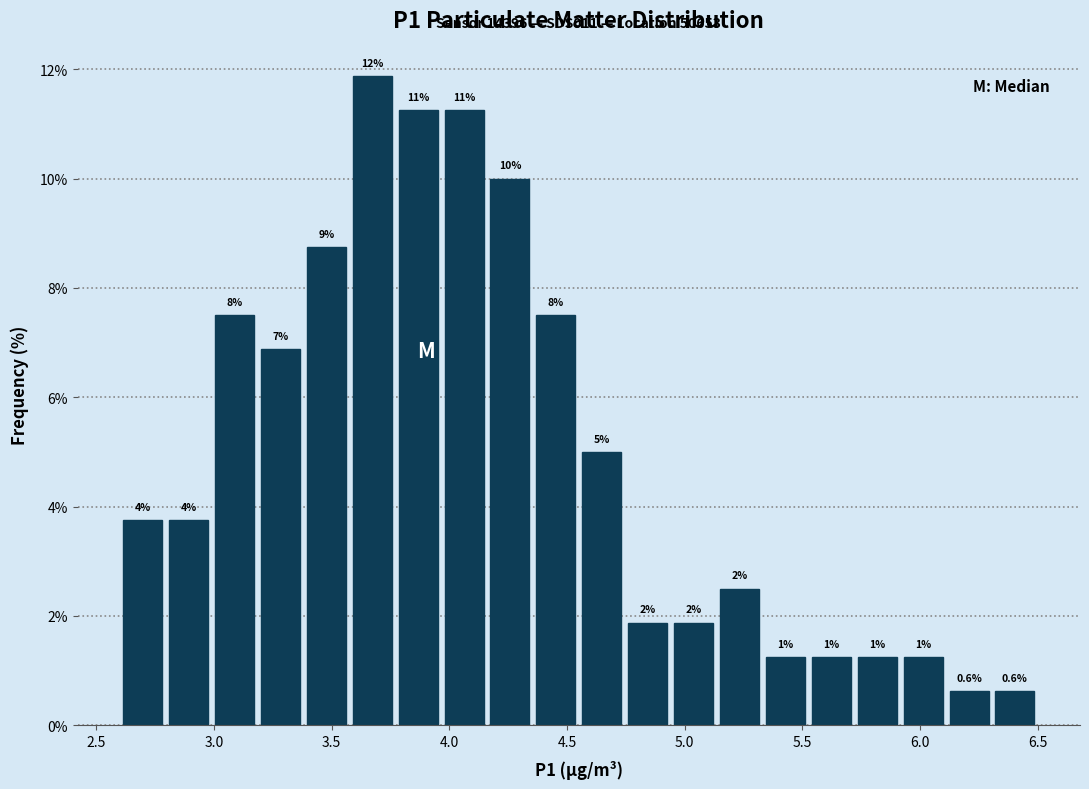

Around what value on the x-axis is the tallest bar? Give the approximate position of its centre, as read against the axis.

3.65